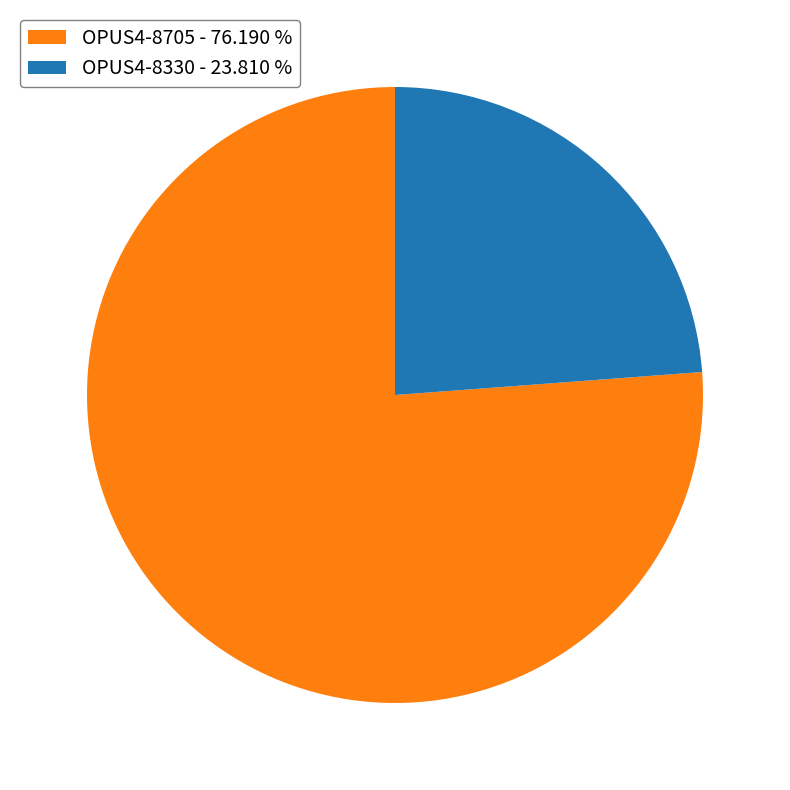

Do OPUS4-8330 - 23.810 % and OPUS4-8705 - 76.190 % together represent more than half of the pie?

Yes